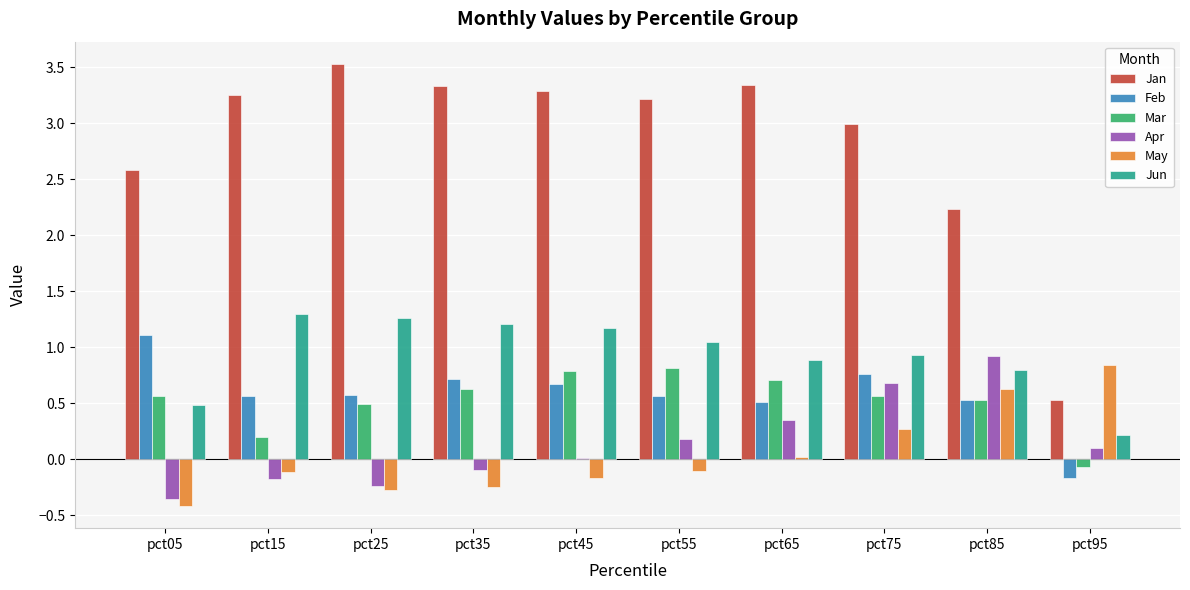

Does the chart contain any negative values?

Yes